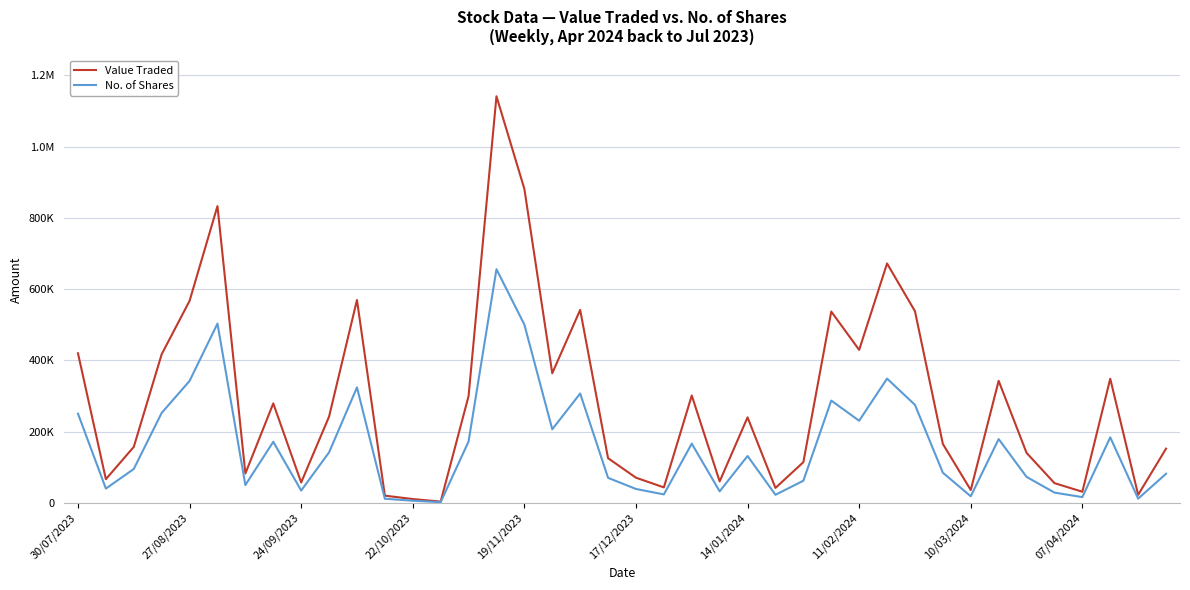

Does the chart display data point markers on the line(s)?

No